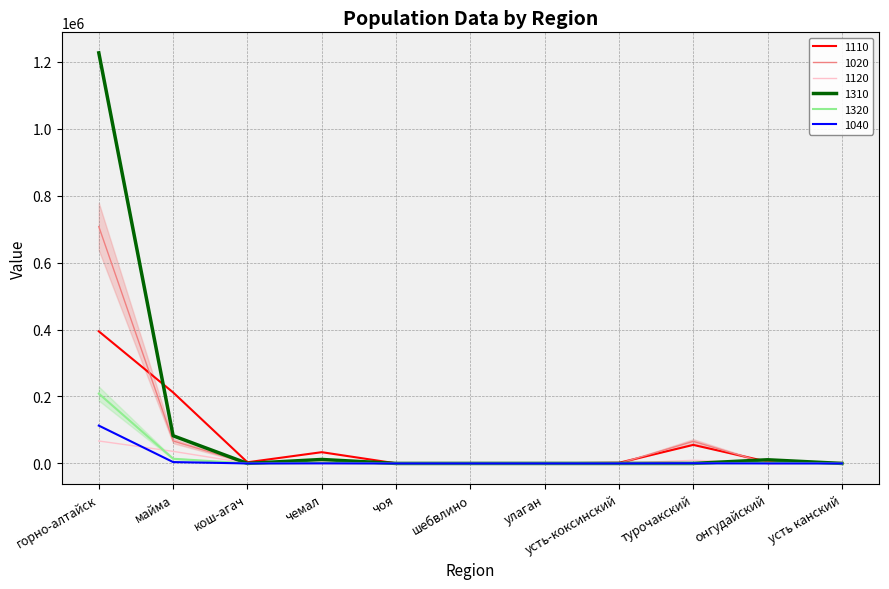

Count the number of data series in this chart.

6